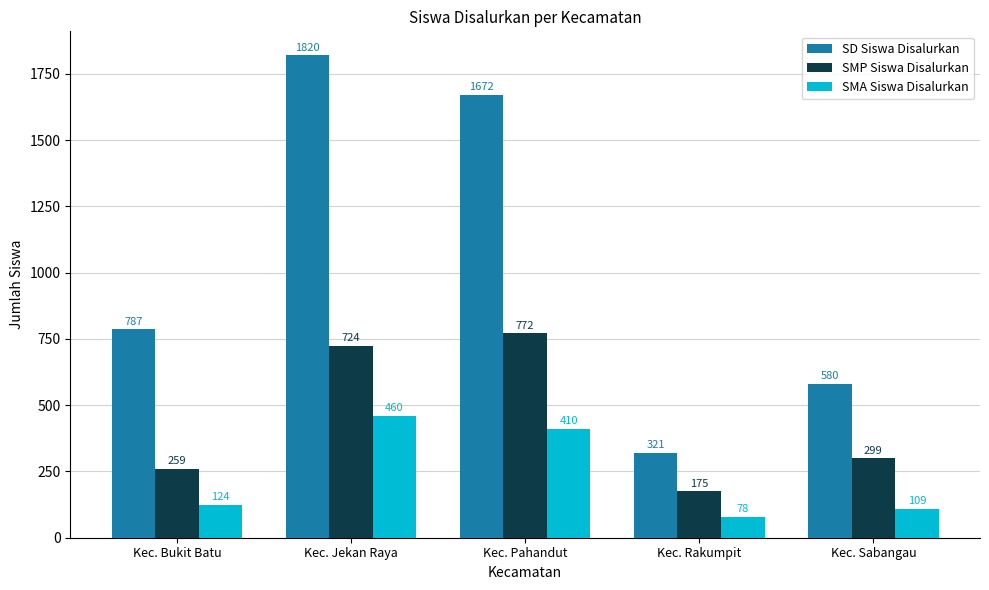

What is the maximum value for SMP Siswa Disalurkan?

772